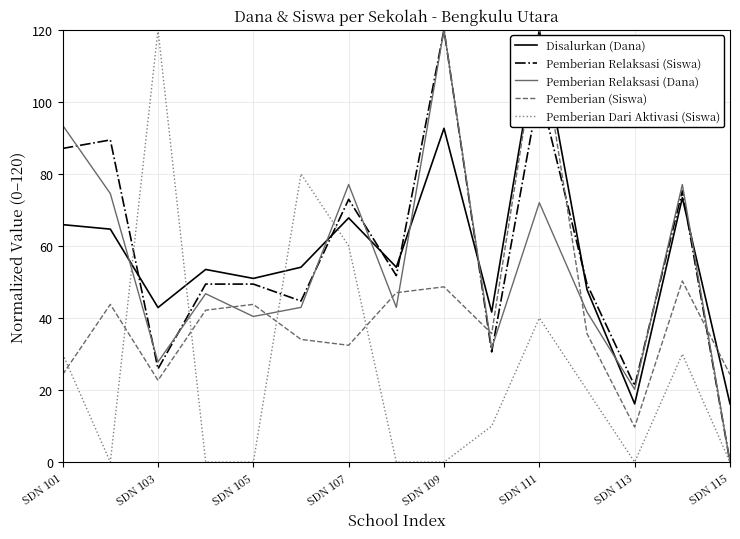

What is the highest value of the Pemberian Relaksasi (Dana) series?

120.0